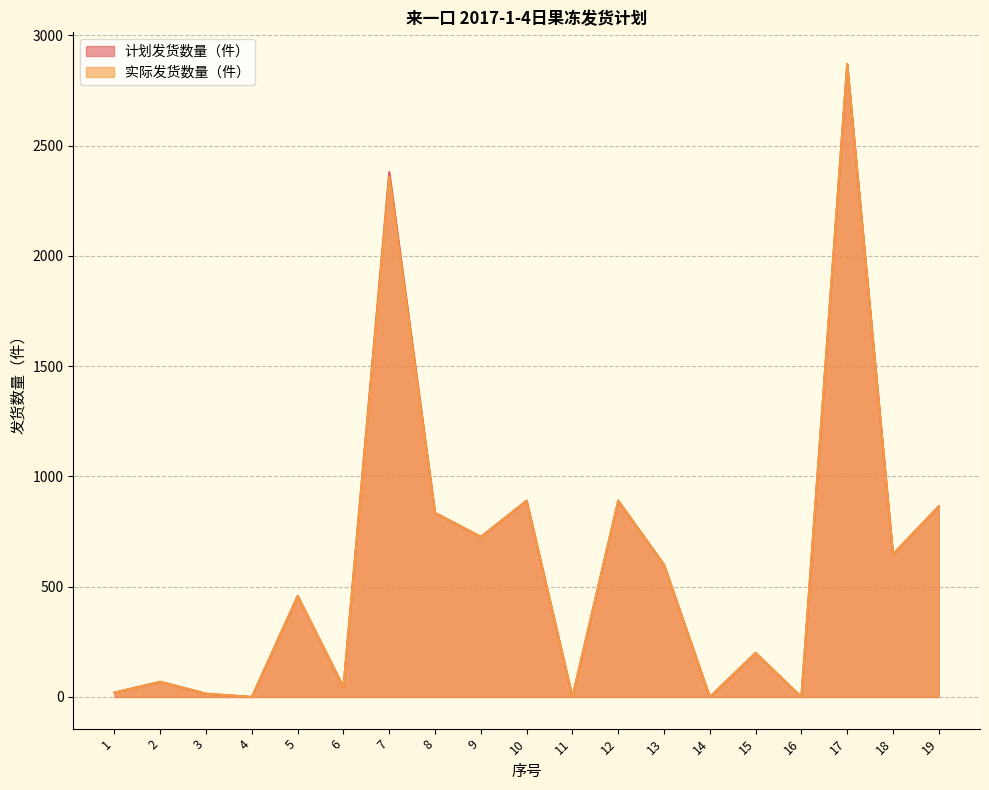

How many distinct data groups are displayed?

2